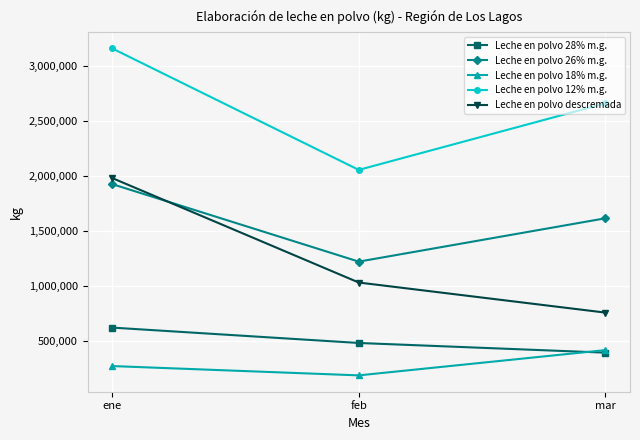

Which series has the largest total across all categories?

Leche en polvo 12% m.g.